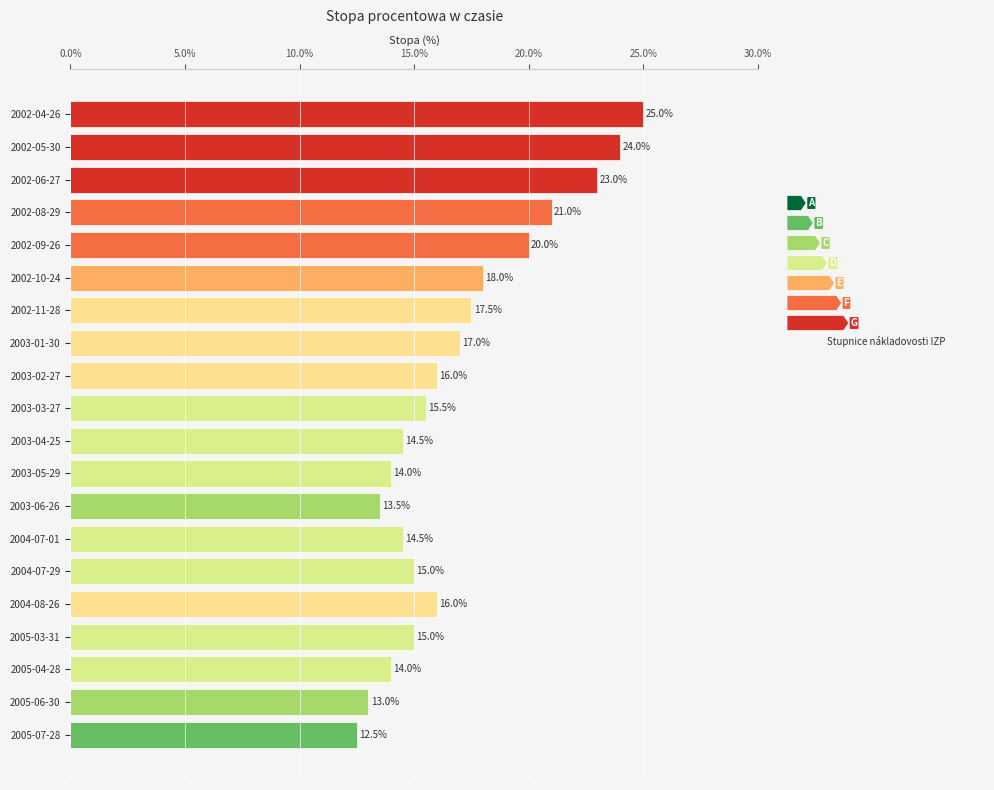

Approximately how many times larger is the value at 2005-07-28 compared to 2005-06-30?

1.0